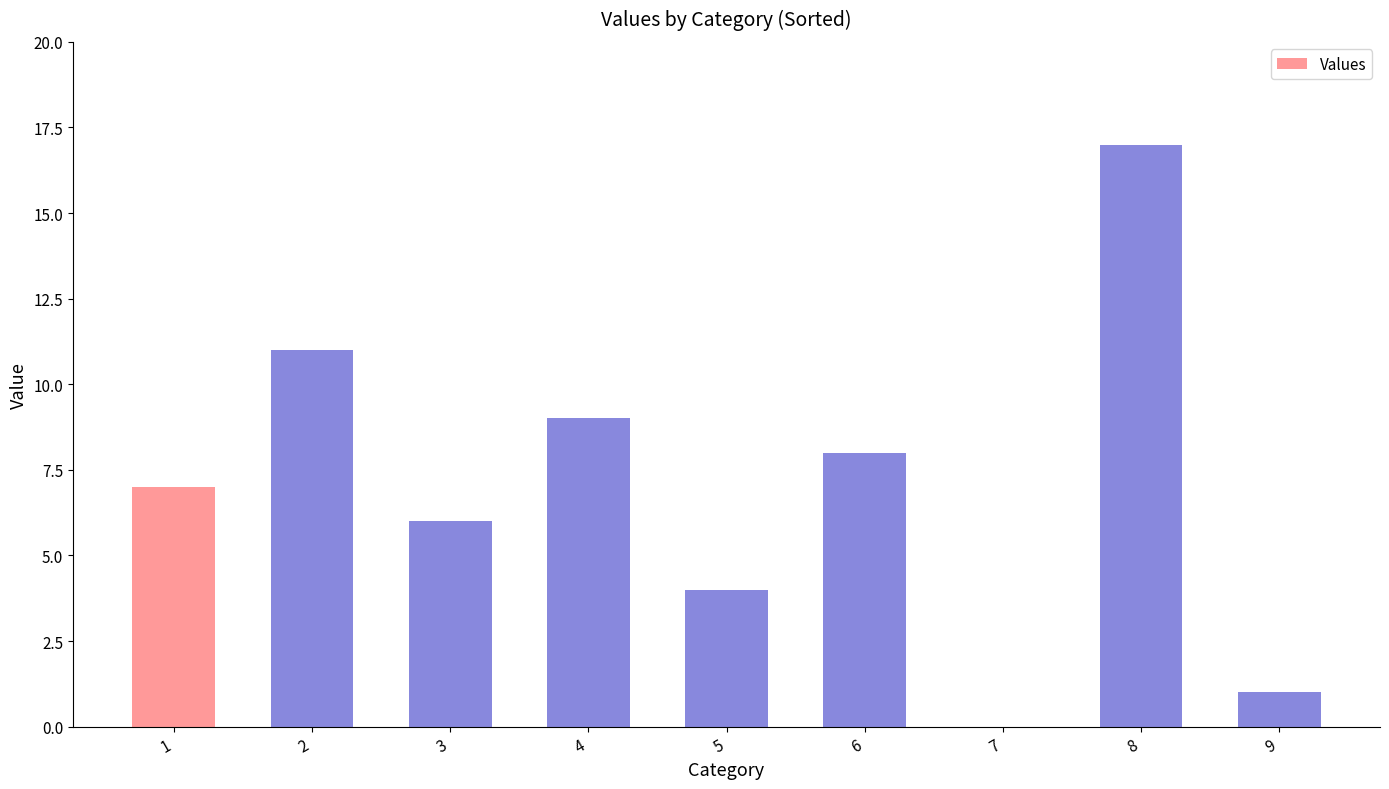

Reading right to left, list all the values displayed in this chart.

9=1	8=17	7=0	6=8	5=4	4=9	3=6	2=11	1=7